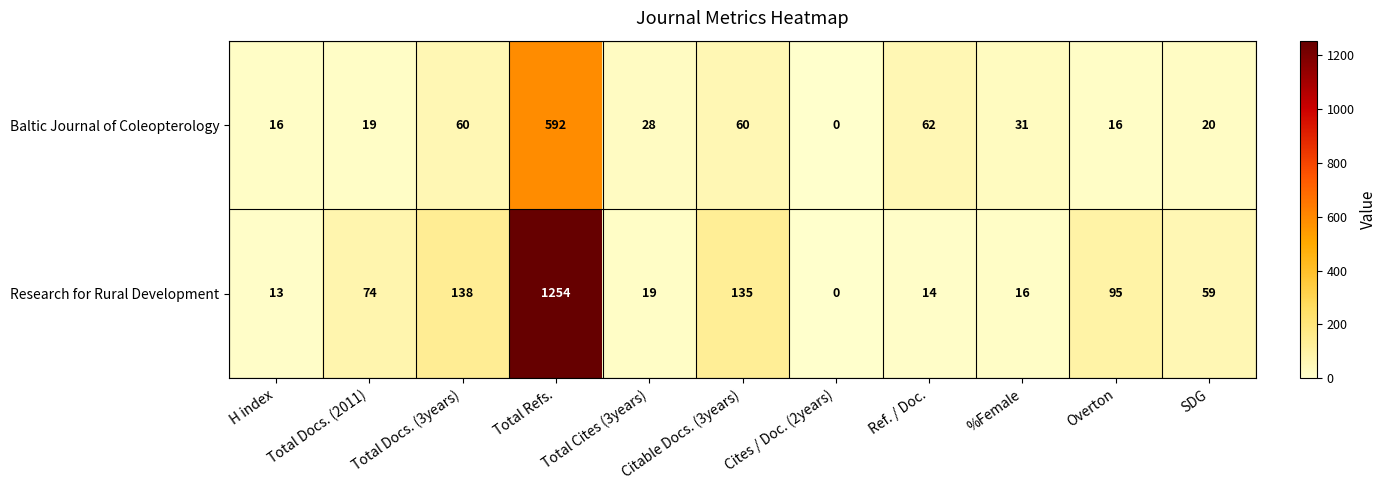

Rank the series by their average value, from lowest to highest.

Baltic Journal of Coleopterology, Research for Rural Development